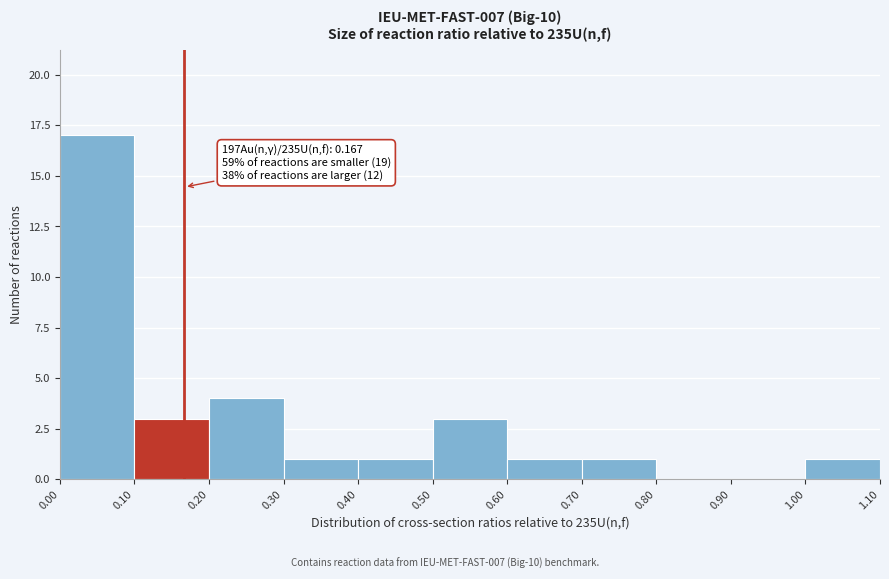

Over which range of the x-axis is the bar tallest?

0.00 to 0.10